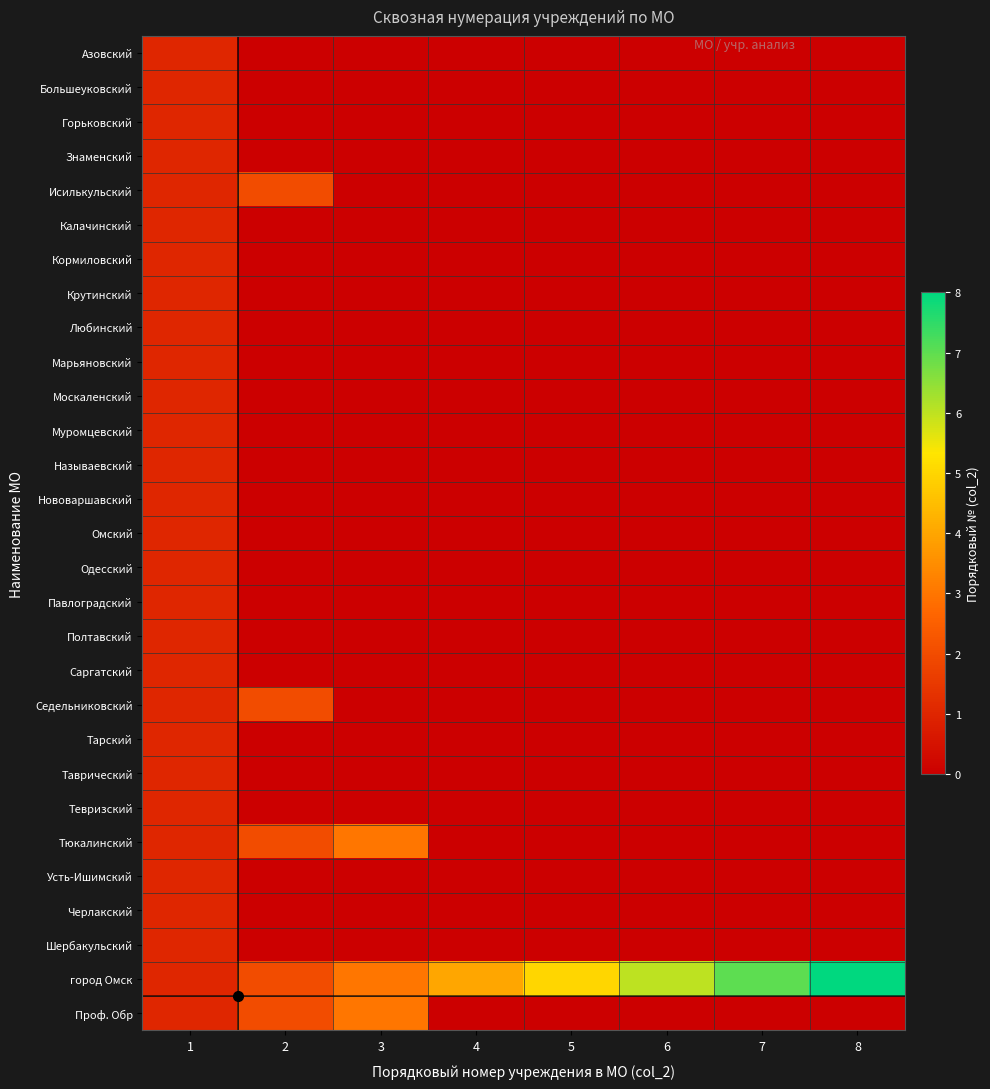

At how many categories does at least one series exceed 7?

1